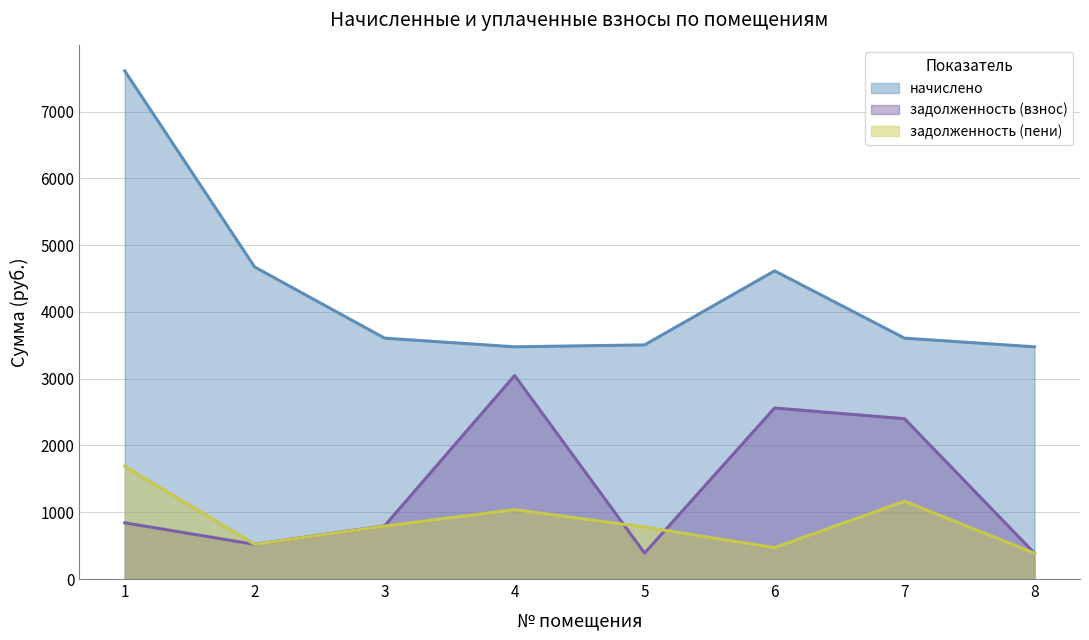

What is the value of the начислено point at the 2nd from the left?

4672.8